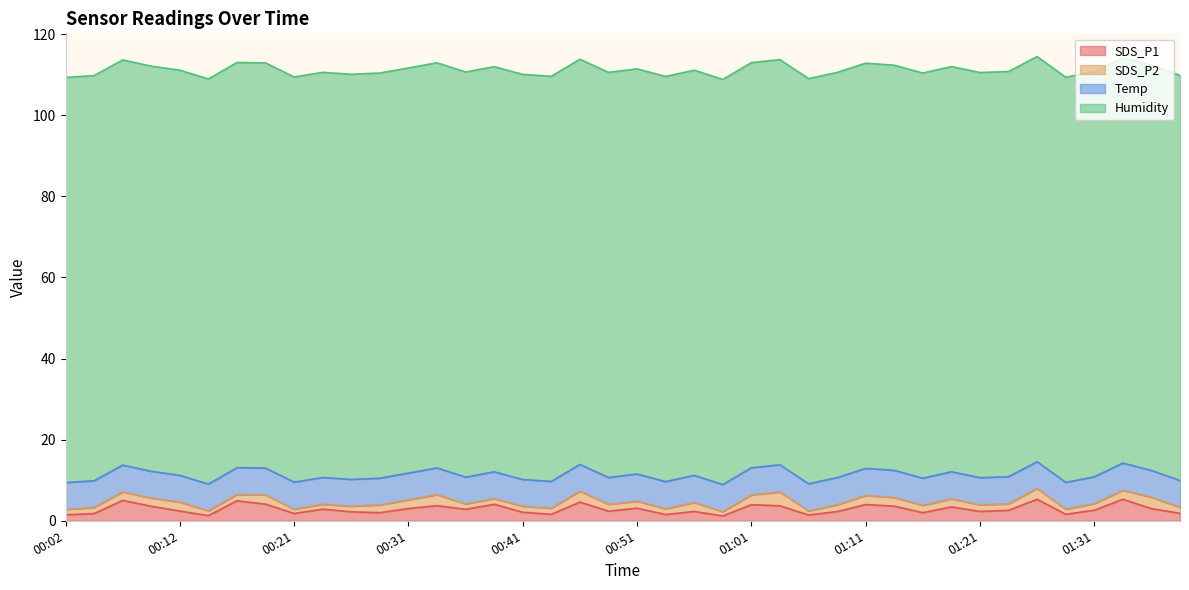

In SDS_P1, how many points are higher than both neighbors (excluding endpoints)?

13